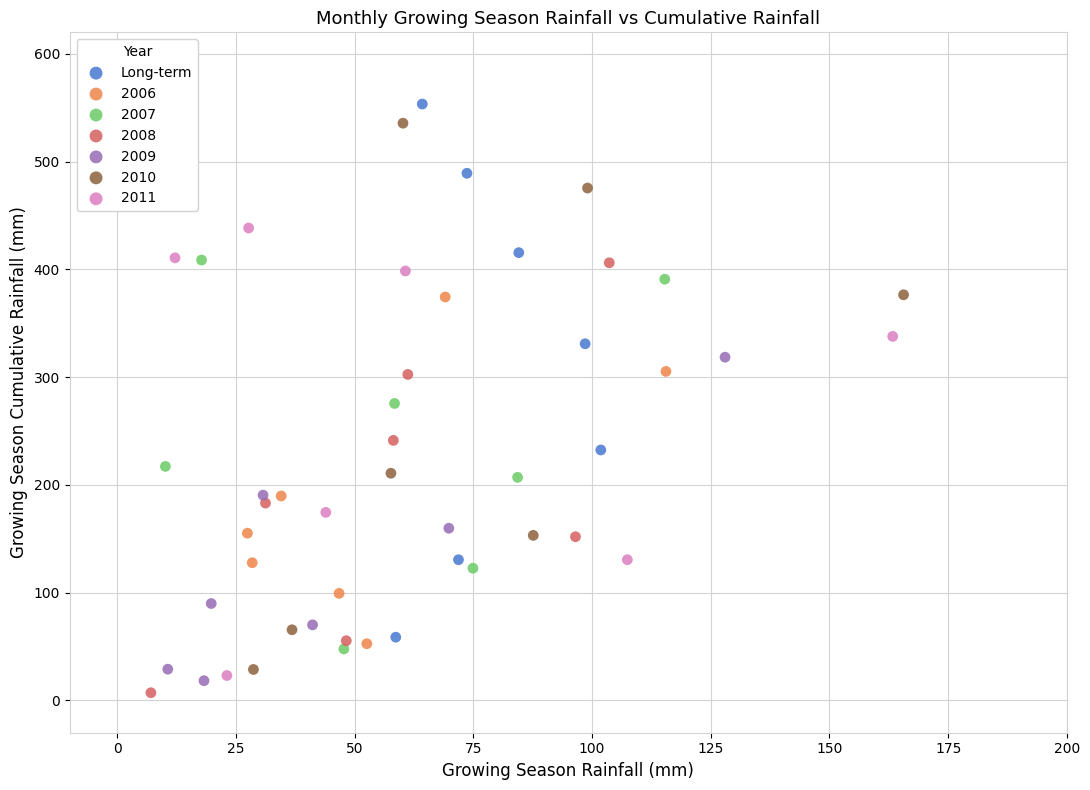

Which series has the widest spread of Y values?

2010